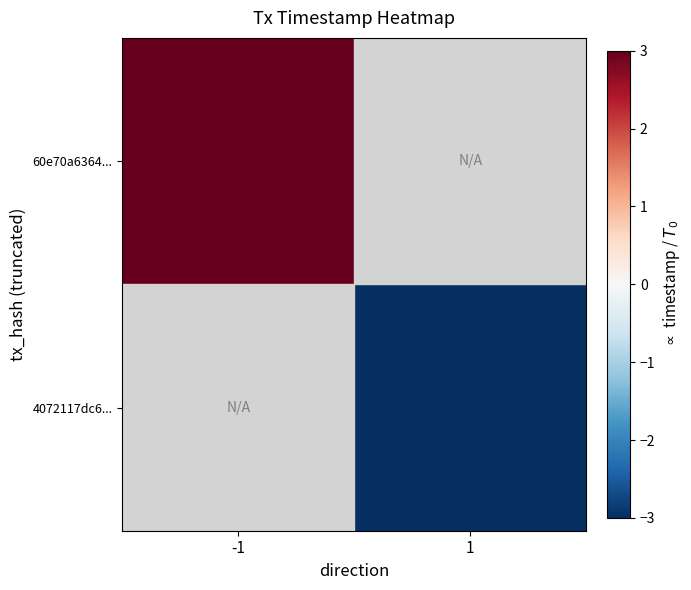

Which label corresponds to the largest value in the chart?

-1